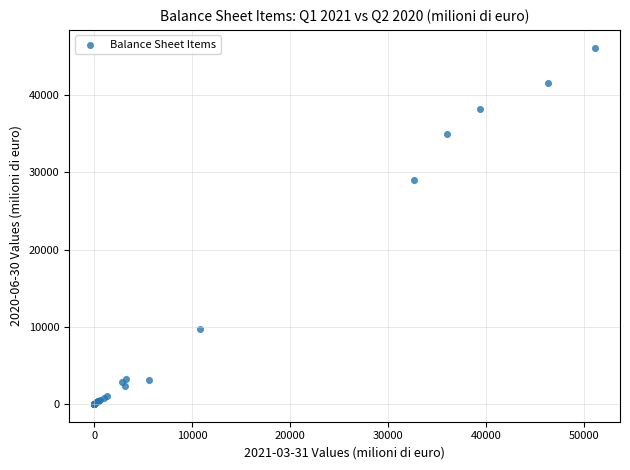

What Y value in the scatter plot is closest to 23078?

28960.0